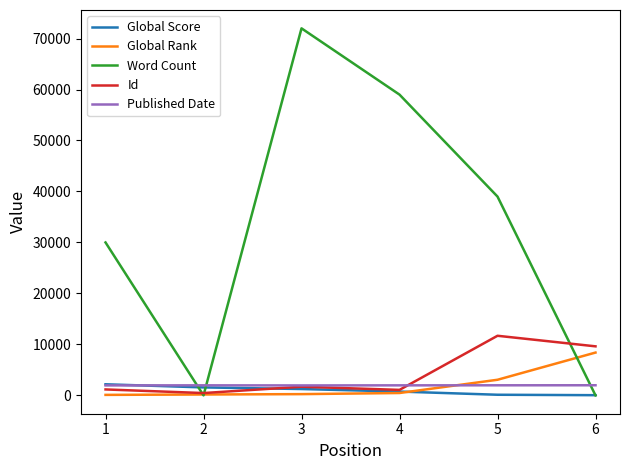

Does the chart have visible grid lines?

No